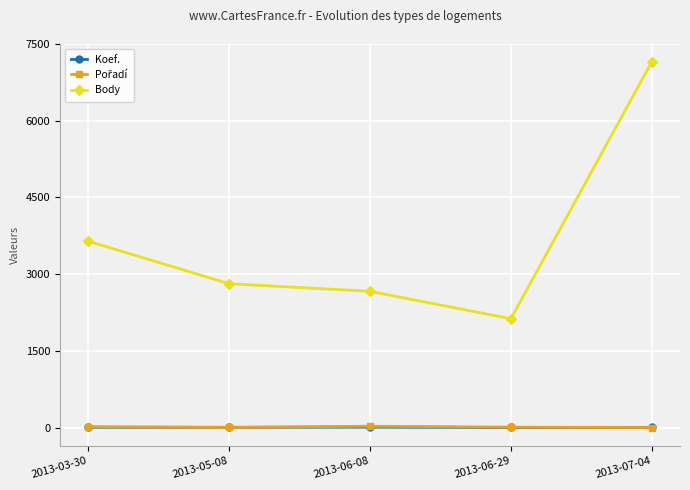

At which category is the sum across all series the highest?

2013-07-04